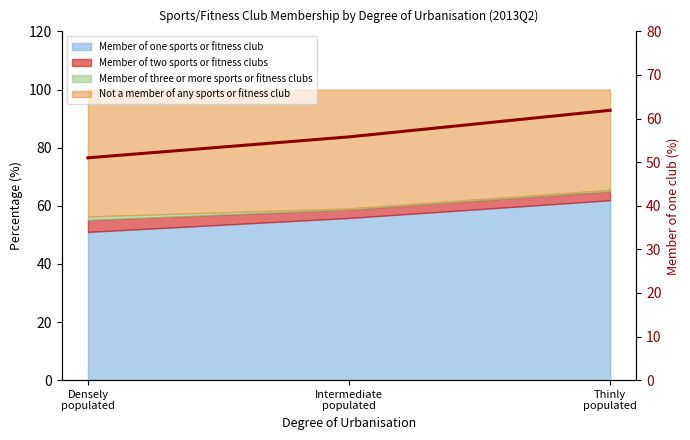

What is the approximate value at Densely
populated?

51.0